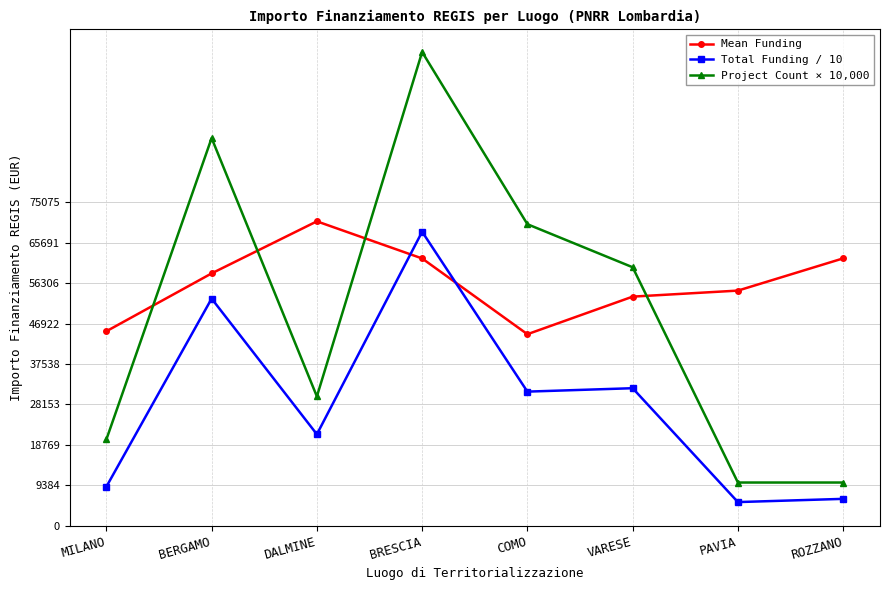

In Total Funding / 10, how many points are lower than both neighbors (excluding endpoints)?

3